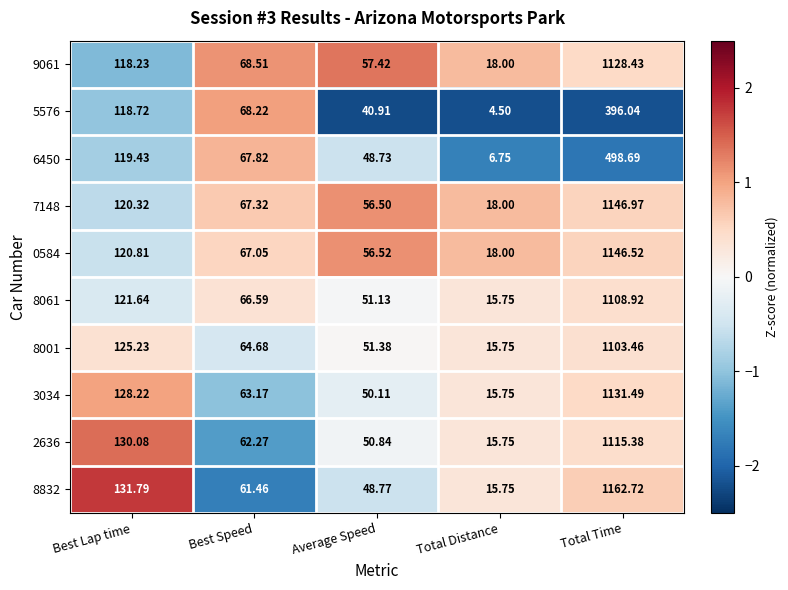

At which label is 8001 closest to 559?

Best Lap time